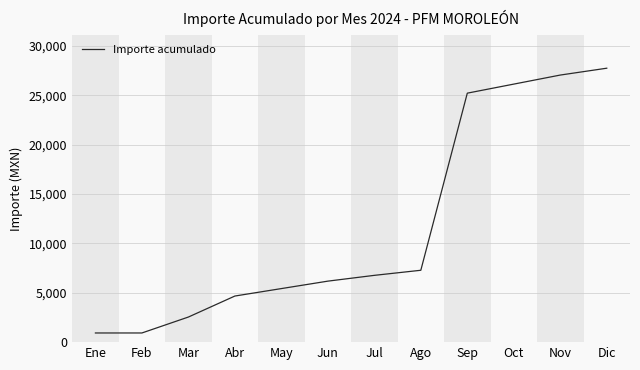

What position from the right is Ago?

5